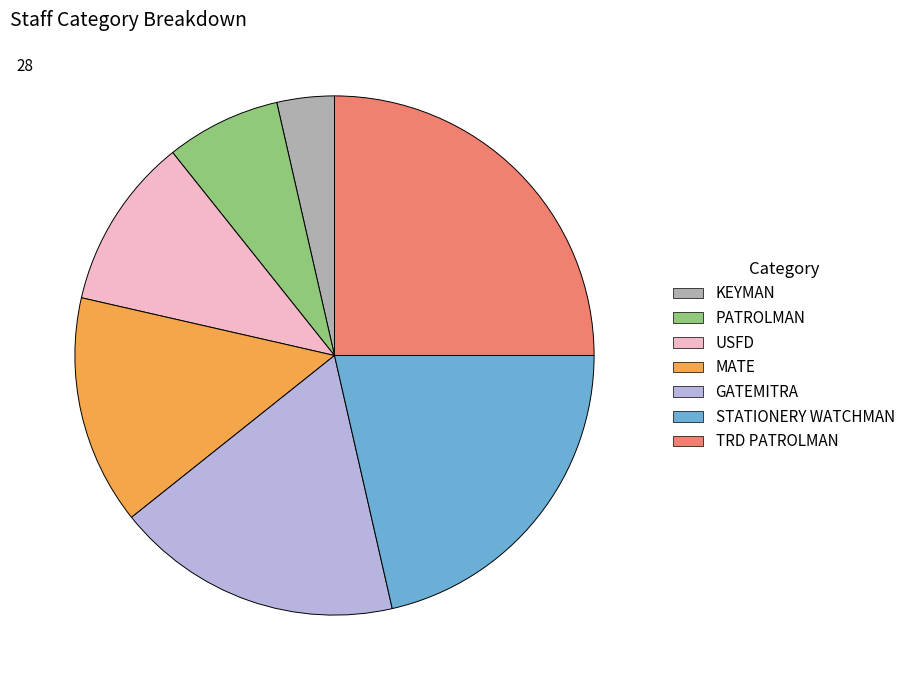

Rank the categories by value from highest to lowest.

TRD PATROLMAN, STATIONERY WATCHMAN, GATEMITRA, MATE, USFD, PATROLMAN, KEYMAN